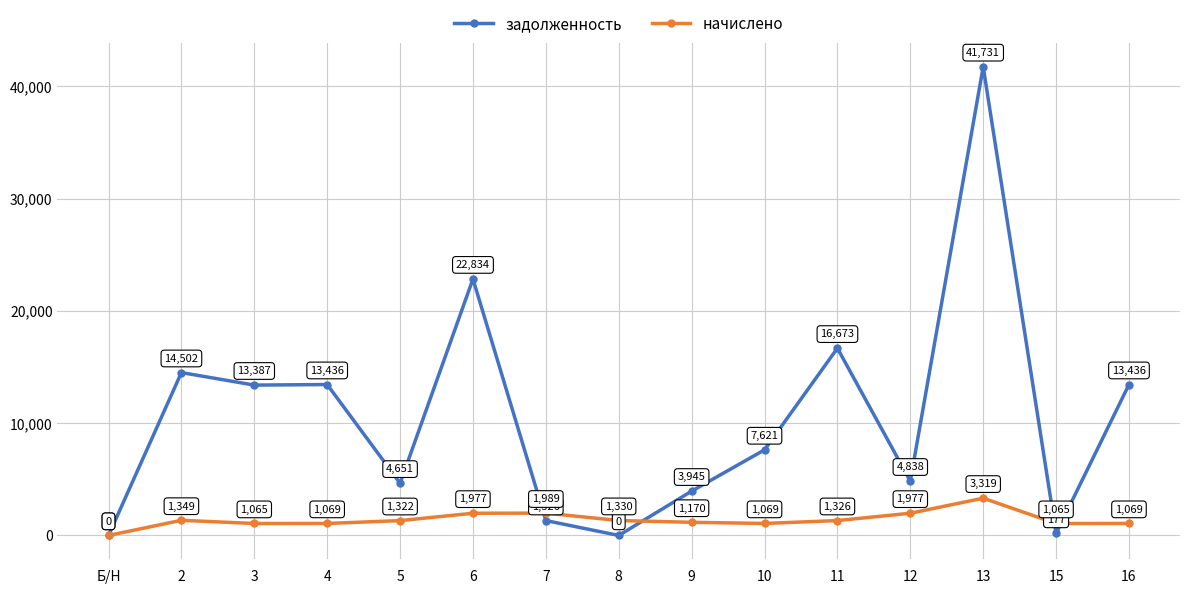

What is the difference between the maximum and minimum values in the начислено series?

3318.9